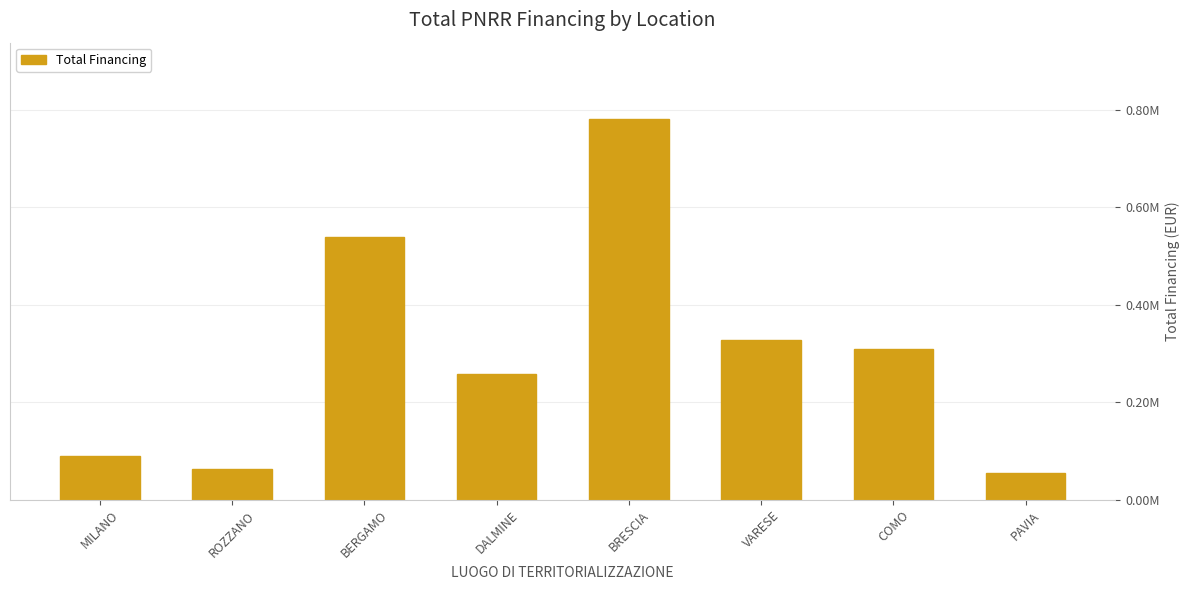

Does the chart contain any negative values?

No